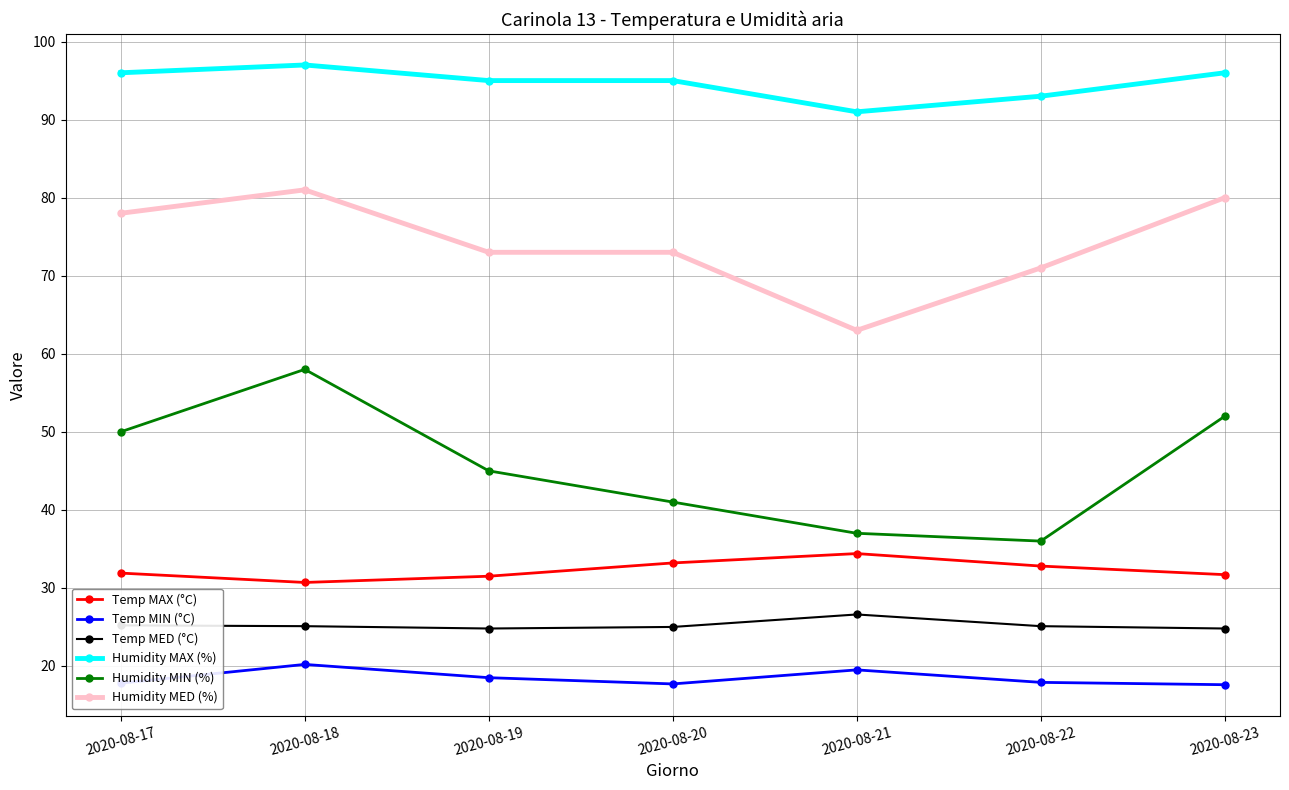

What is the difference between the Humidity MIN (%) values at 2020-08-20 and 2020-08-21?

4.0